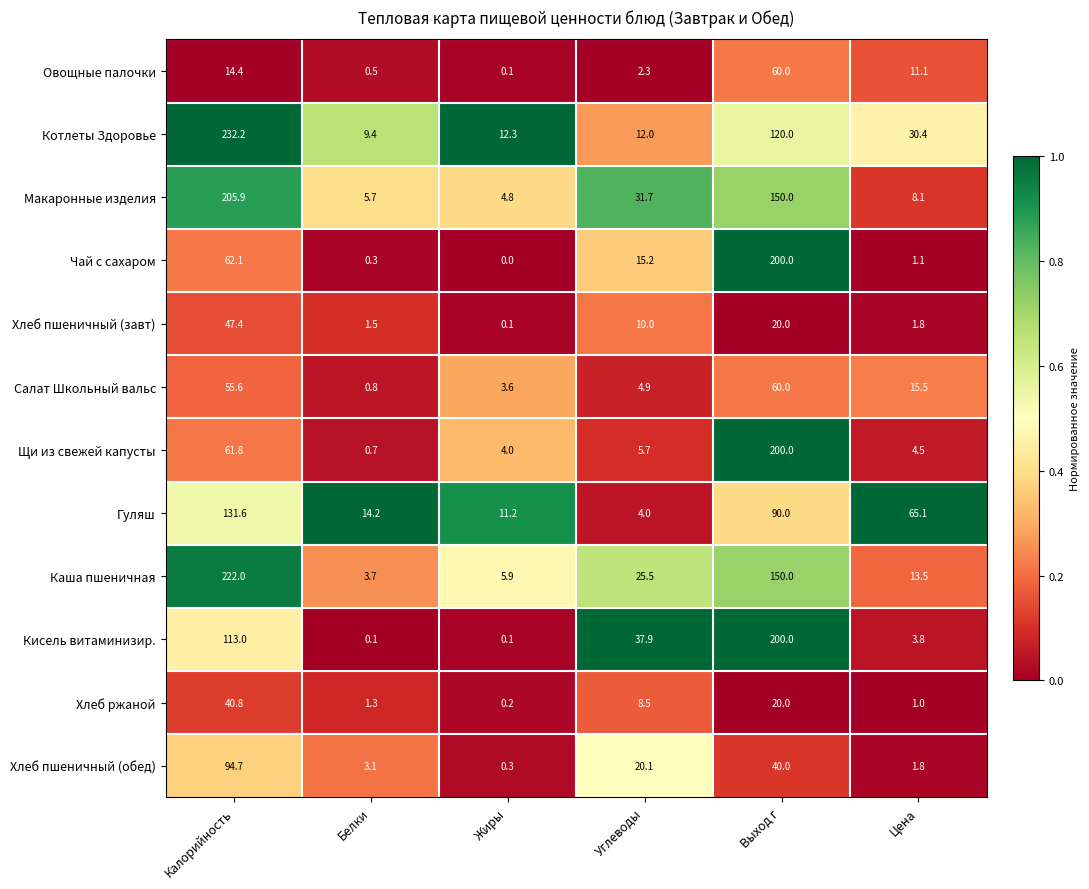

True or false: Котлеты Здоровье has a value of 9.4 at Белки.

True